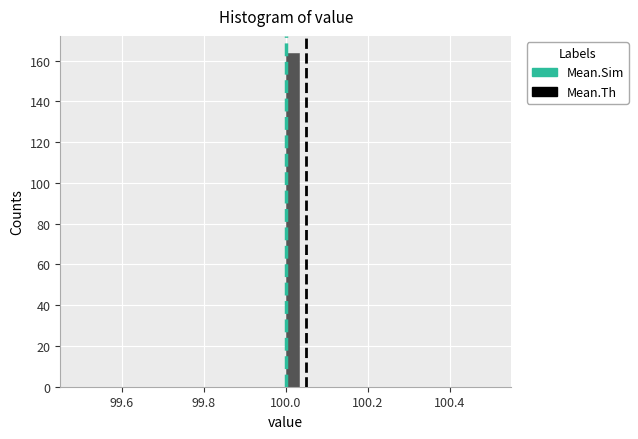

Around what value on the x-axis is the tallest bar? Give the approximate position of its centre, as read against the axis.

100.02